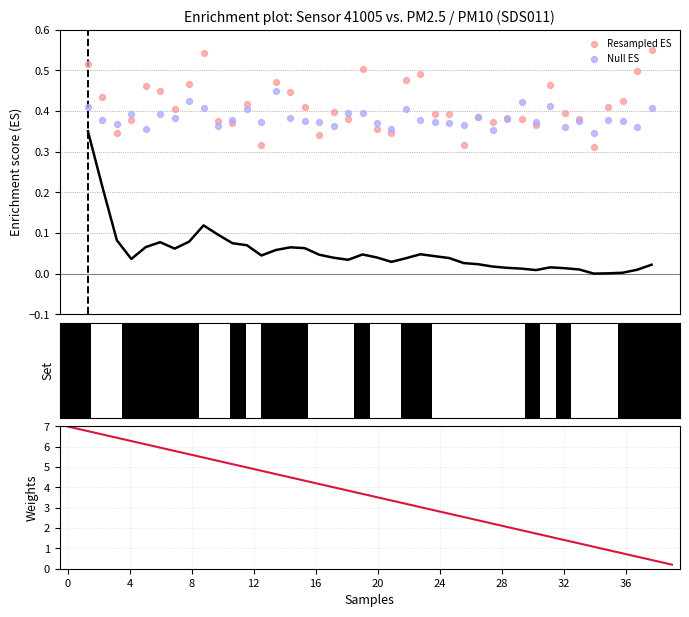

At how many categories does at least one series exceed 2?

29